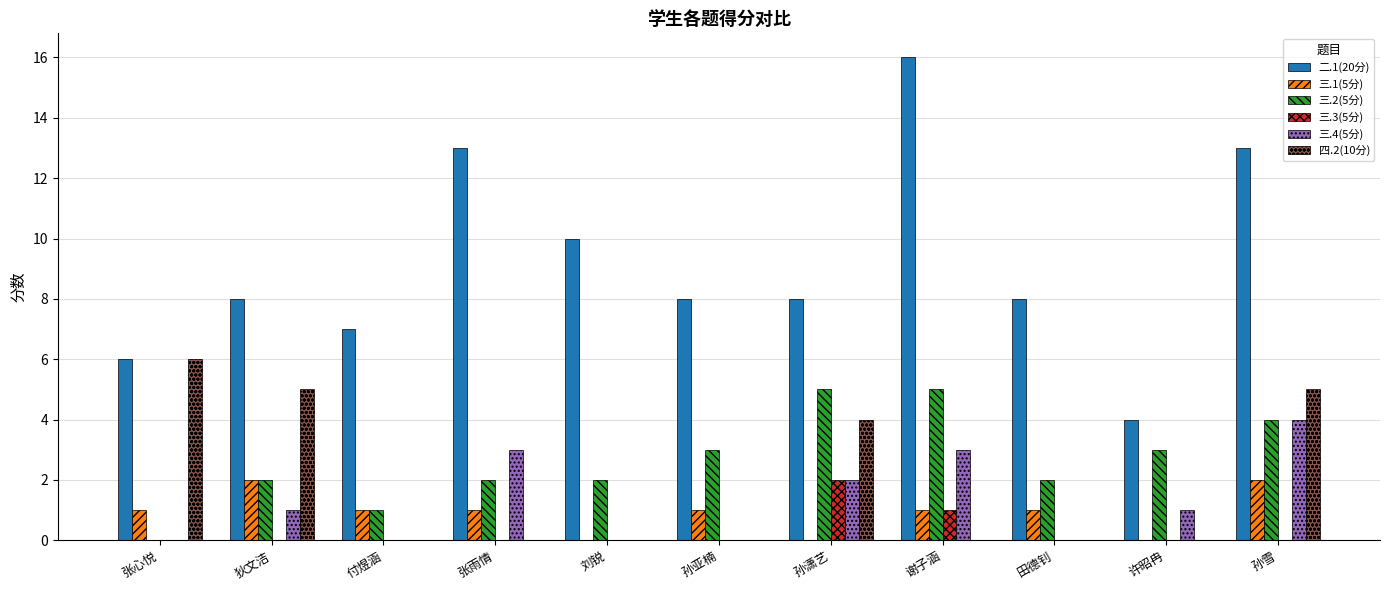

Reading right to left, what are all the values shown in this chart?

二.1(20分): 13	4	8	16	8	8	10	13	7	8	6
三.1(5分): 2	0	1	1	0	1	0	1	1	2	1
三.2(5分): 4	3	2	5	5	3	2	2	1	2	0
三.3(5分): 0	0	0	1	2	0	0	0	0	0	0
三.4(5分): 4	1	0	3	2	0	0	3	0	1	0
四.2(10分): 5	0	0	0	4	0	0	0	0	5	6